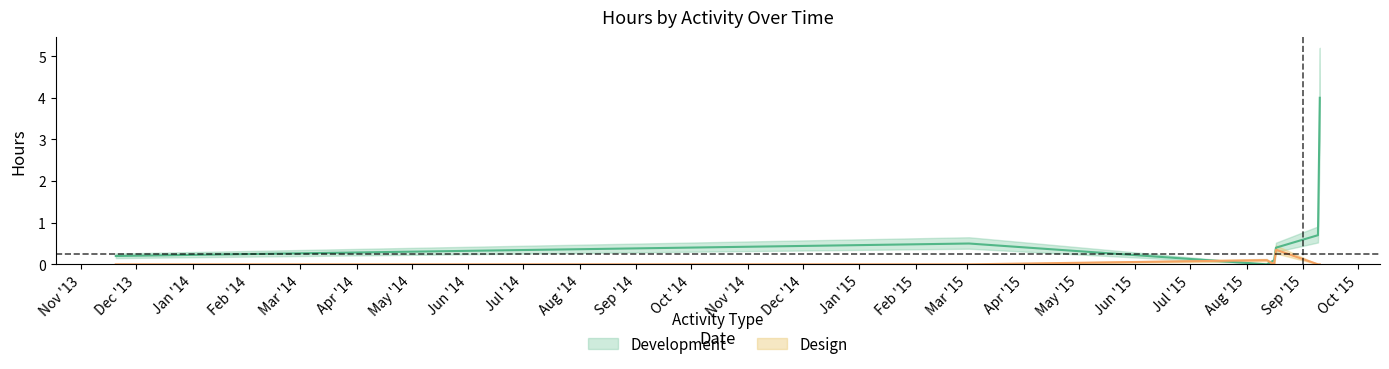

At which category does the data reach its first local valley?

9